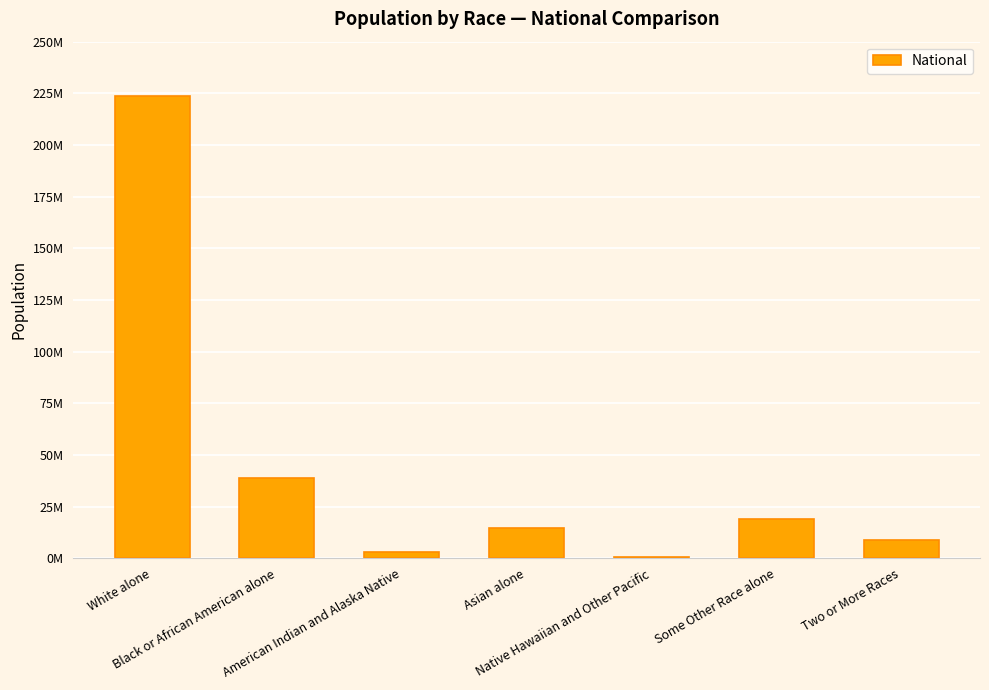

What is the sum of the values at Two or More Races and Some Other Race alone?

28116441